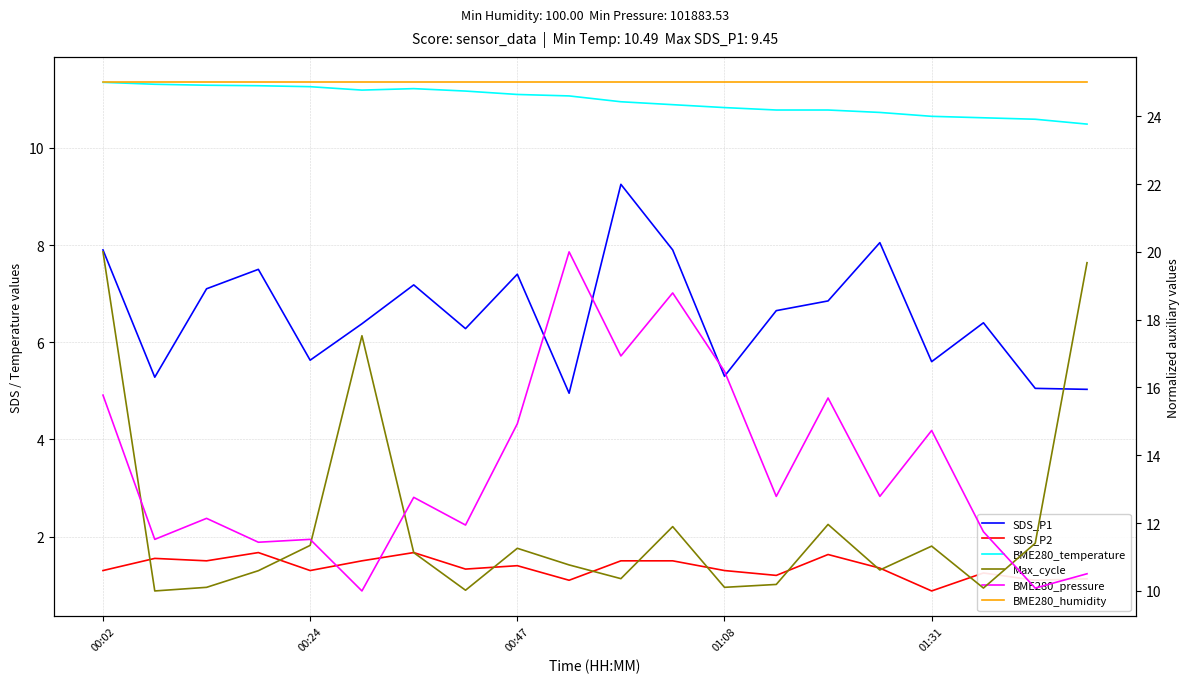

At which category is the sum across all series the highest?

00:02